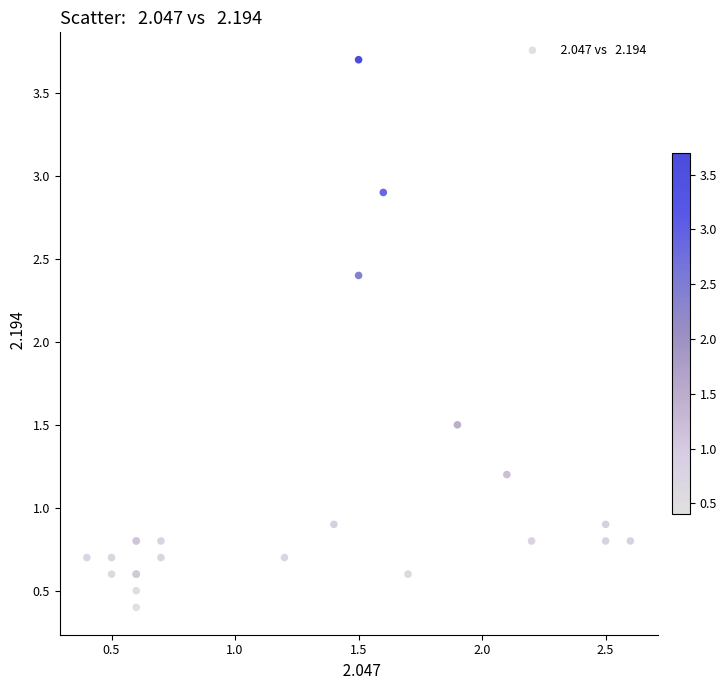

What Y value in the scatter plot is closest to 2?

2.4